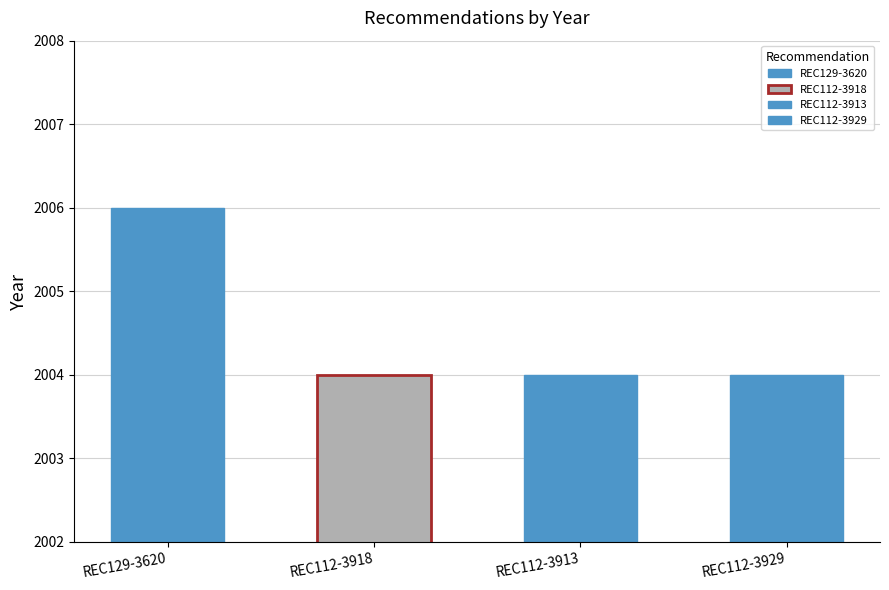

The chart shows a value of 2006 at REC129-3620. True or false?

True